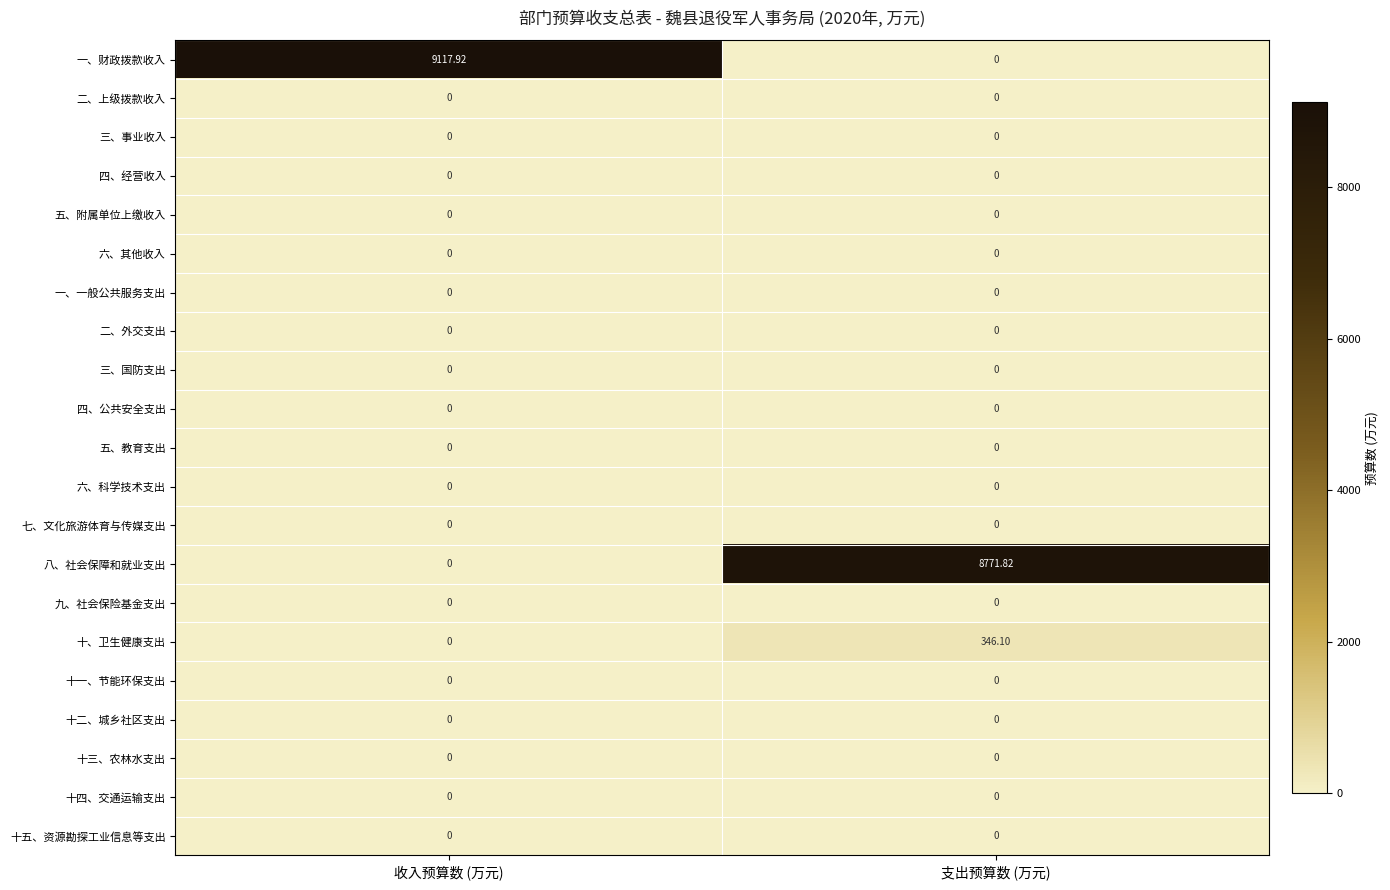

What is the greatest value displayed?

9117.9